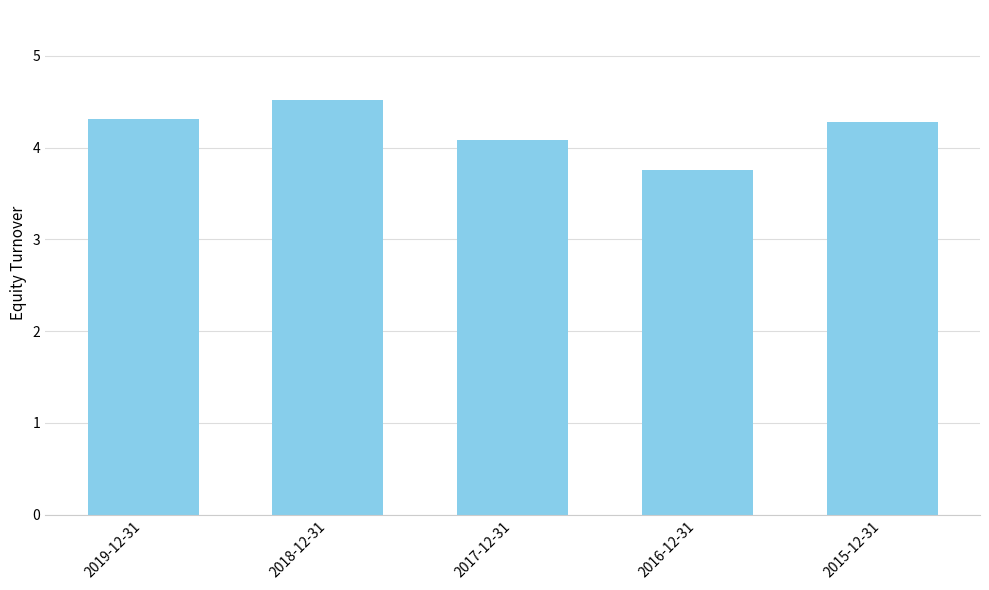

Reading left to right, extract all data points from this chart.

2019-12-31=4.3	2018-12-31=4.5	2017-12-31=4.1	2016-12-31=3.8	2015-12-31=4.3